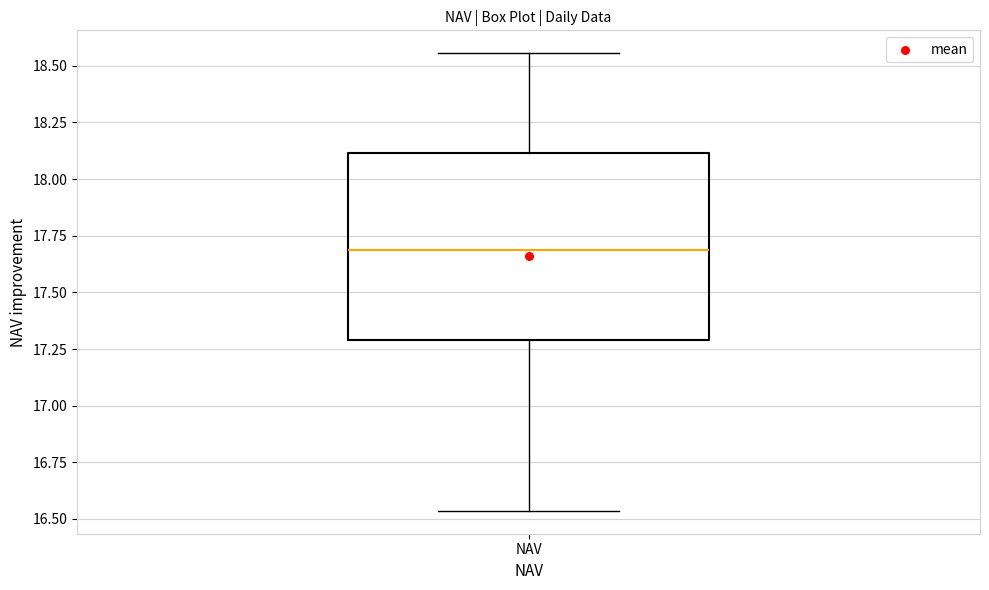

Read this box plot against the y-axis: the position of the median line, the range covered by the box, and the ends of both whiskers. The values are not printed on the chart, so give them approximately, as read against the axis.

median 17.70, box 17.30 to 18.10, whiskers 16.55 to 18.55